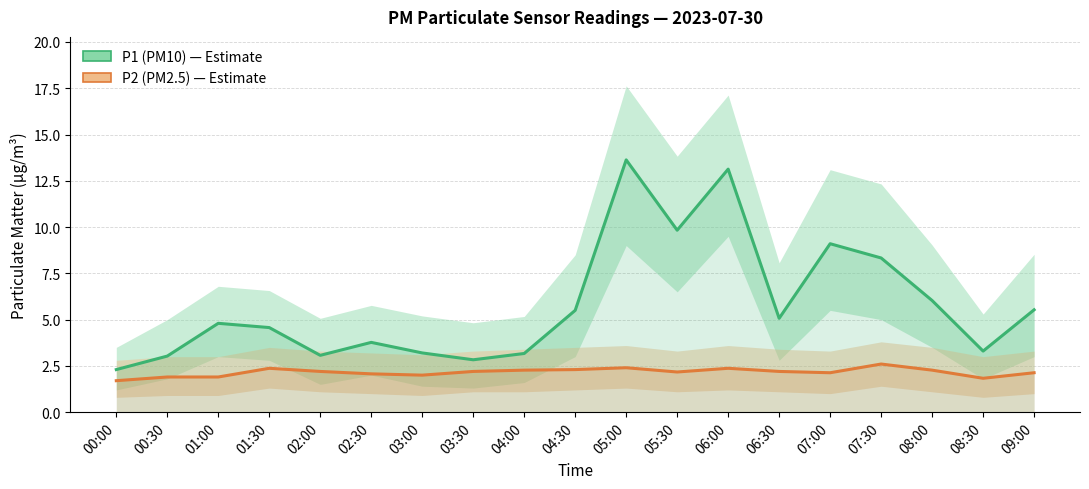

How many interior local valleys does the P1 (PM10 estimate) series have?

5